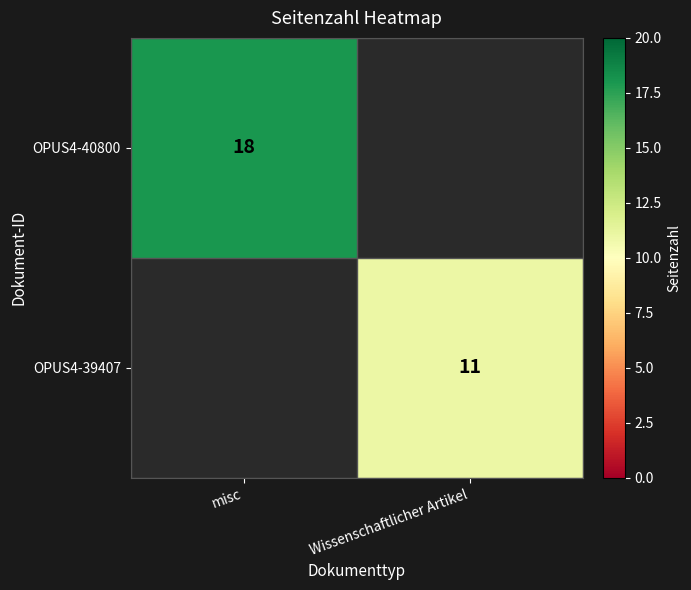

Is it true that OPUS4-39407 equals 11 at Wissenschaftlicher Artikel?

True